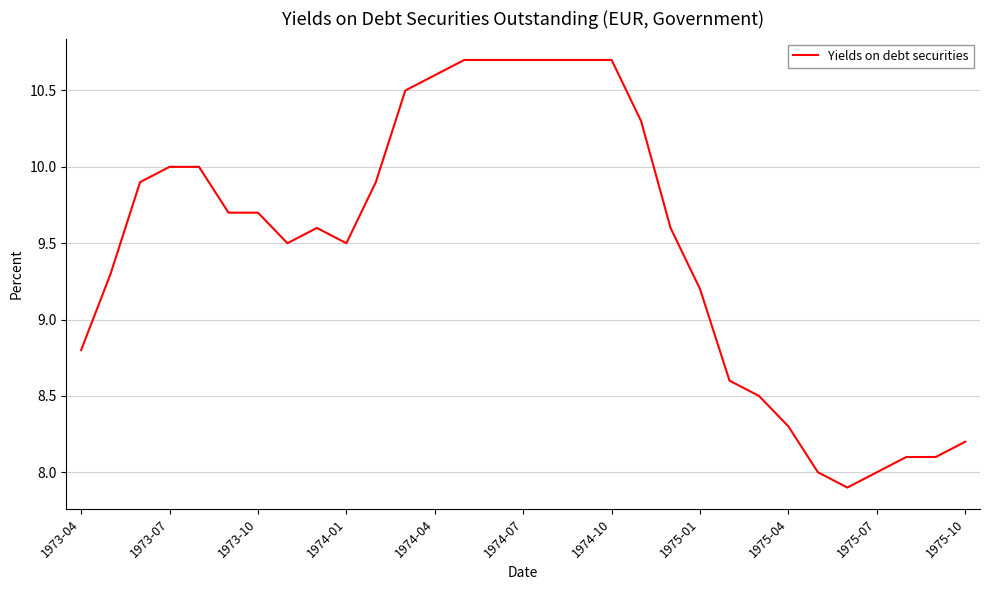

What is the maximum value shown in the chart?

10.7